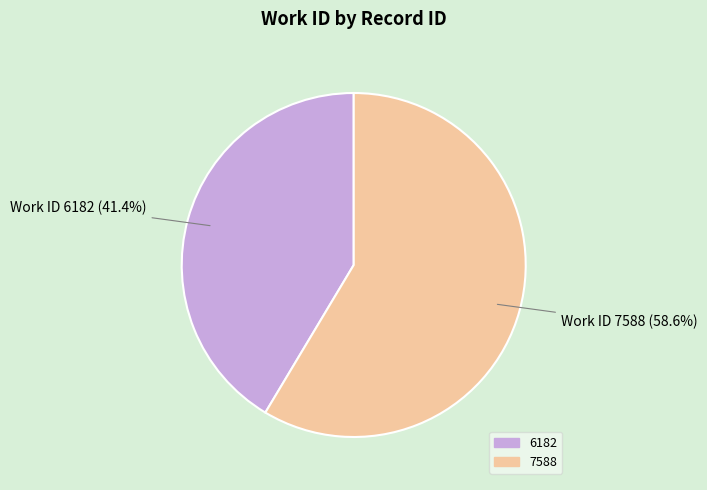

Which category accounts for the majority?

7588